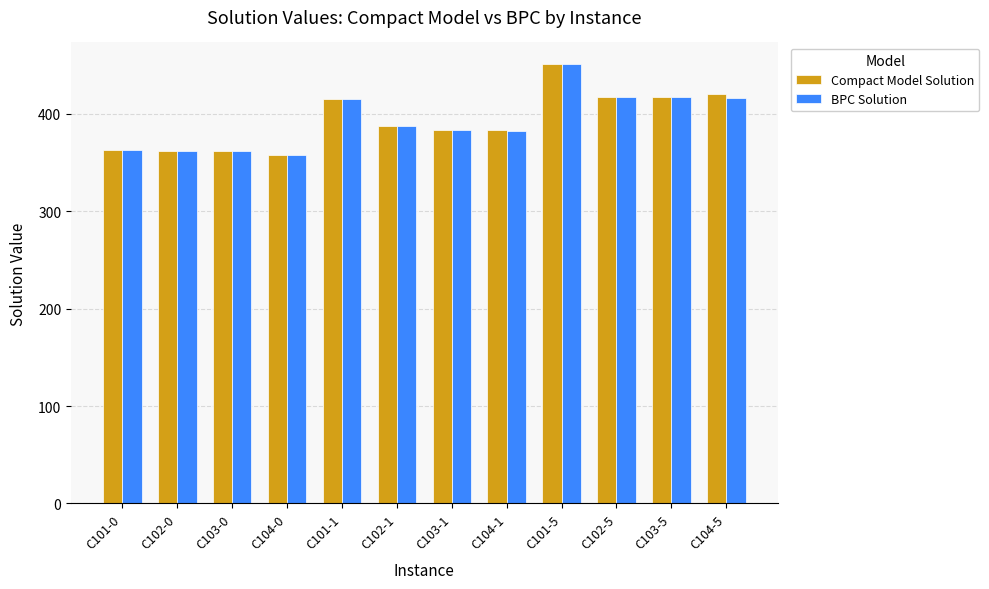

What is the sum of all Compact Model Solution values?

4720.3